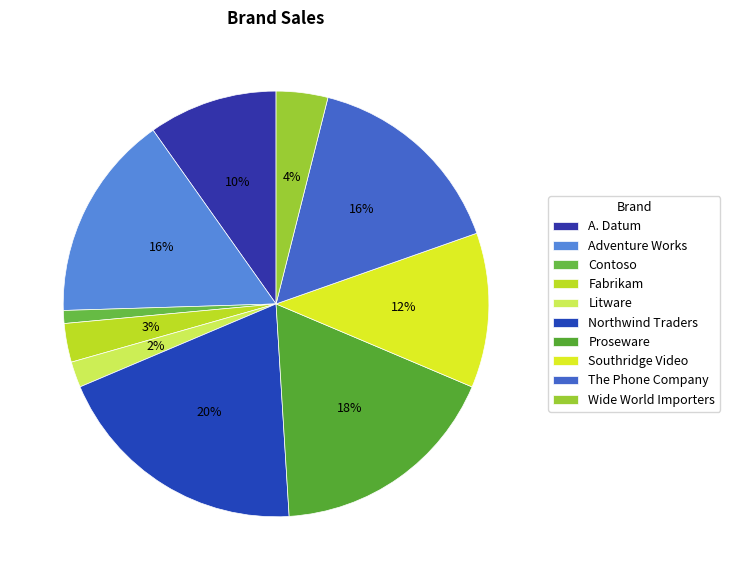

Does A. Datum account for over 50% of the chart?

No